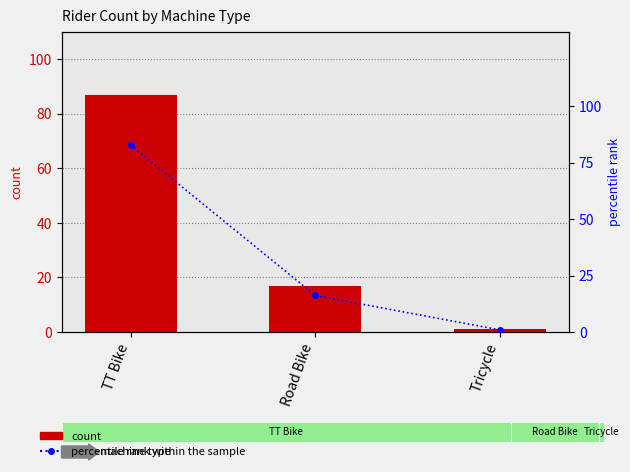

What is the spread (max minus min) of values at Road Bike?

0.8